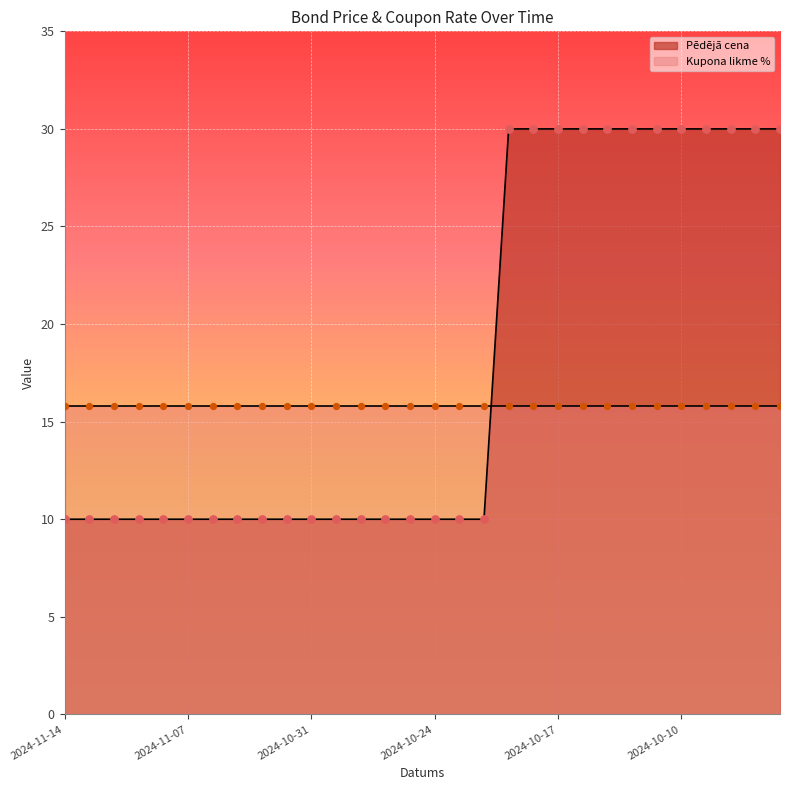

Between 2024-10-18 and 2024-10-21, which is larger?

2024-10-18